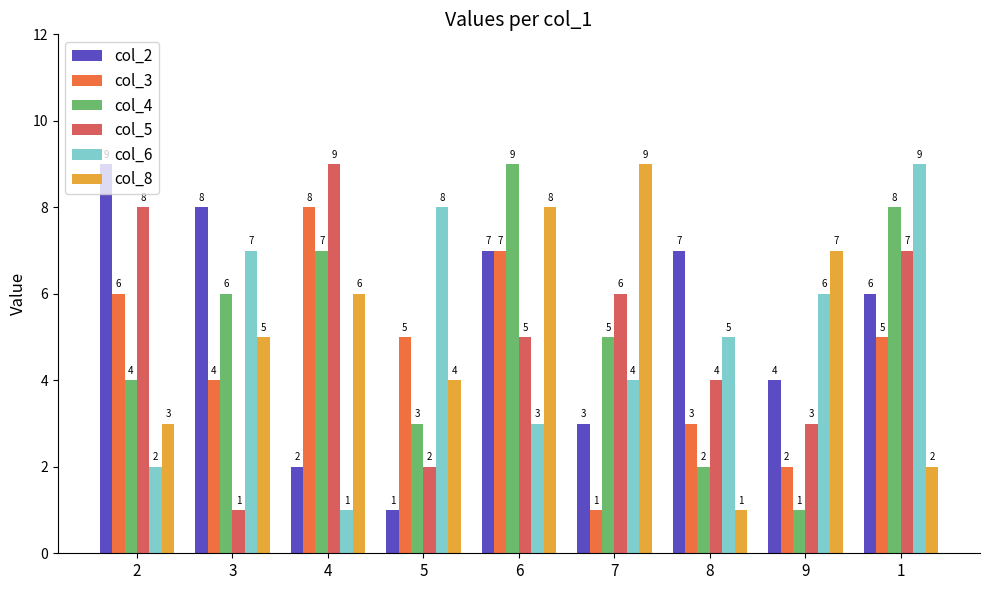

What is the smallest value displayed?

1